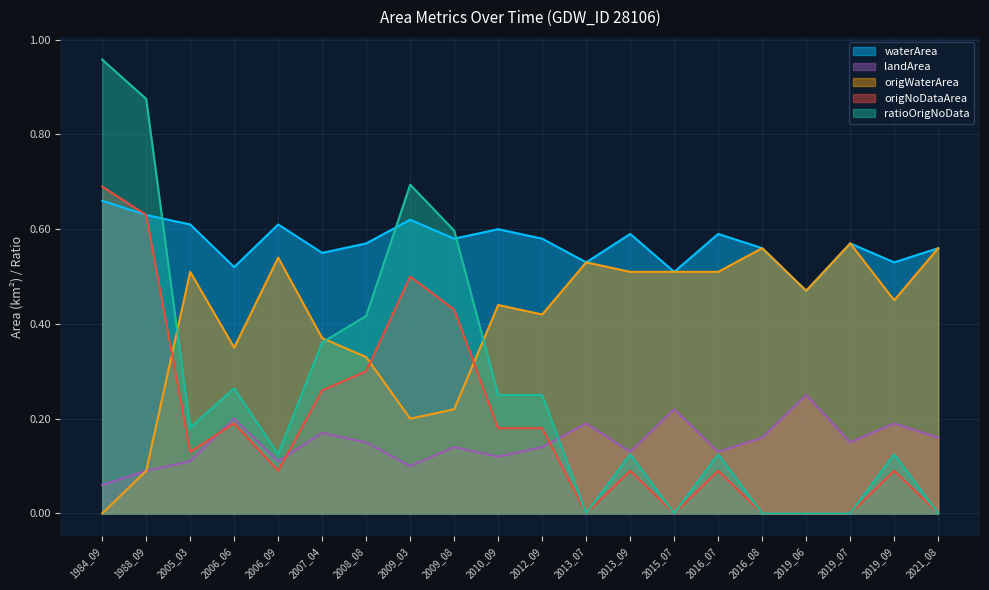

At which category does landArea reach its first local valley?

2006_09